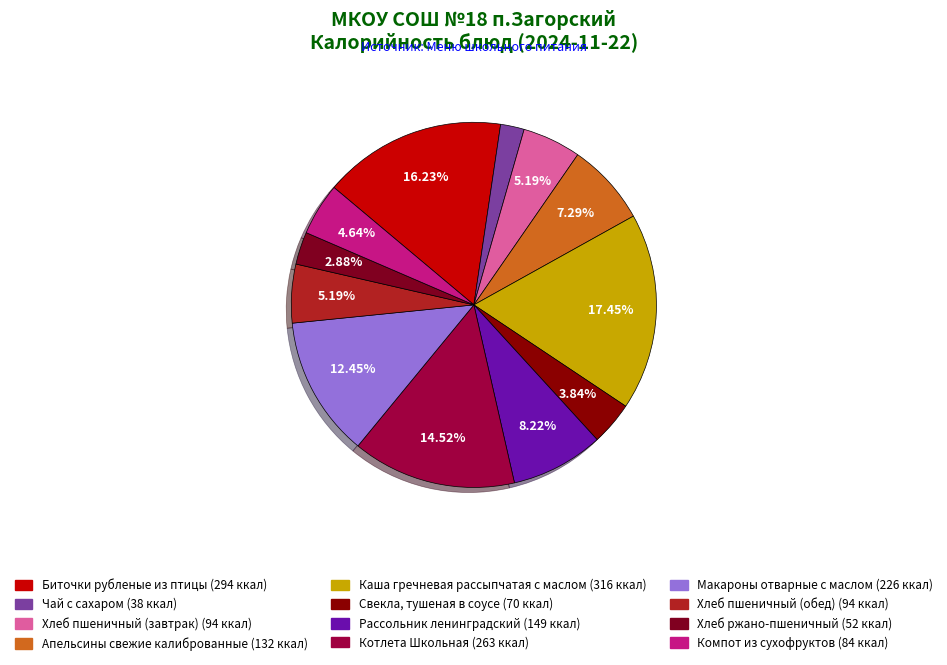

Does any single category account for the majority?

No